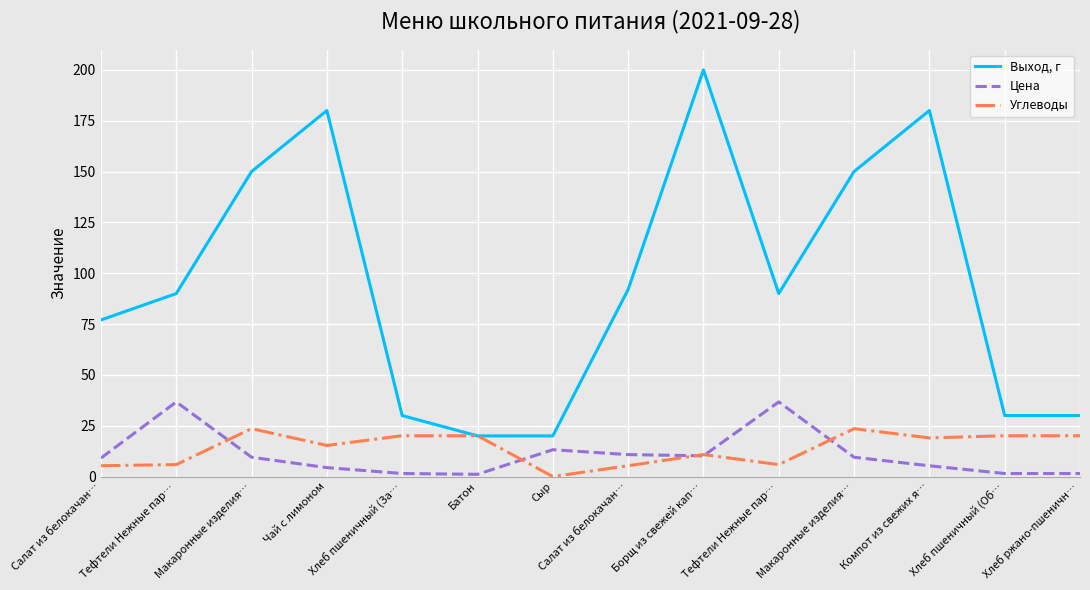

What are all the series names shown in the legend?

Выход, г, Цена, Углеводы